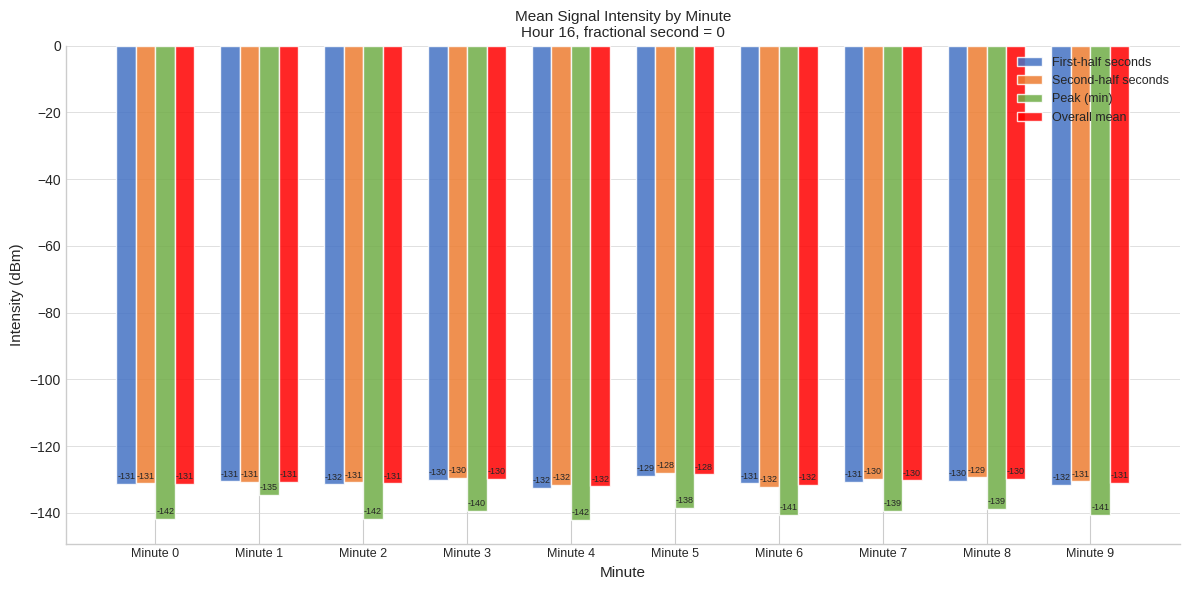

The value of First-half seconds at Minute 1 is -130.6. True or false?

True